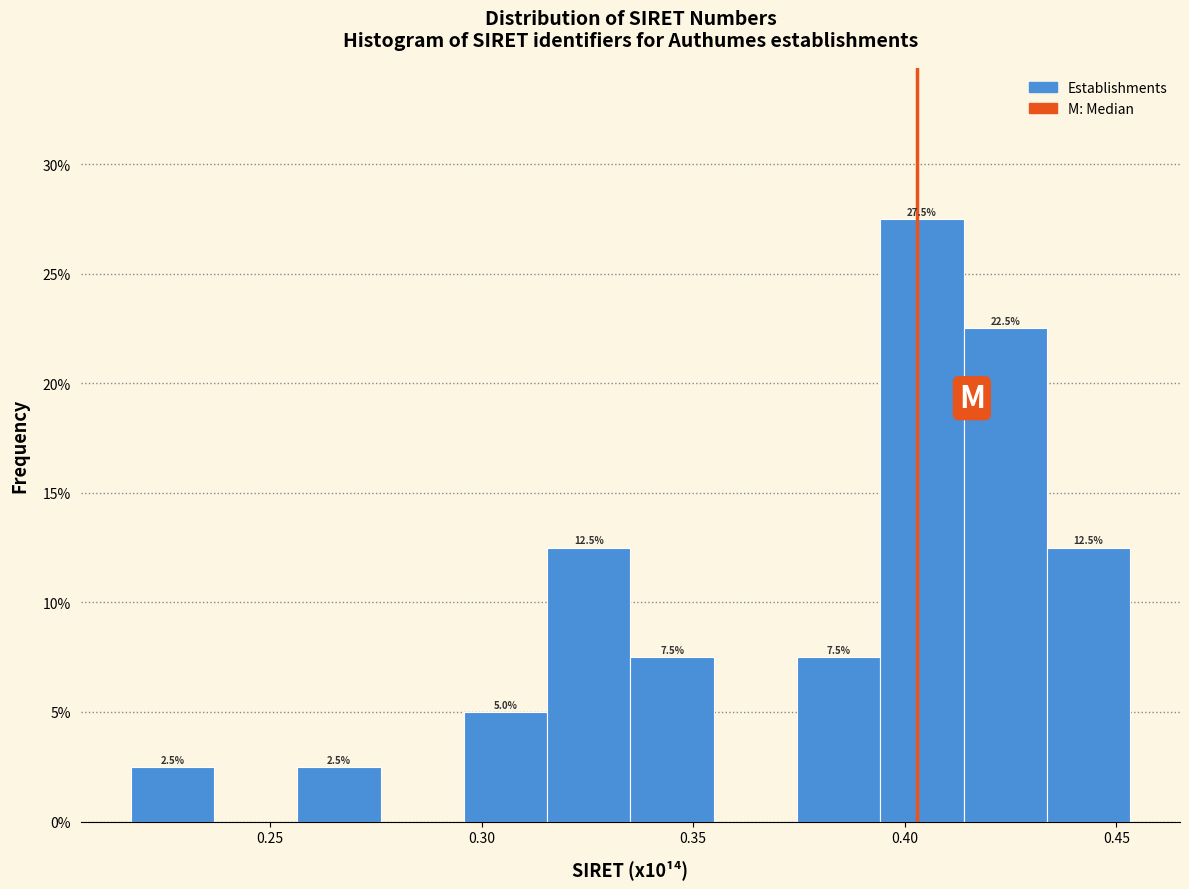

Around what value on the x-axis is the tallest bar? Give the approximate position of its centre, as read against the axis.

0.405